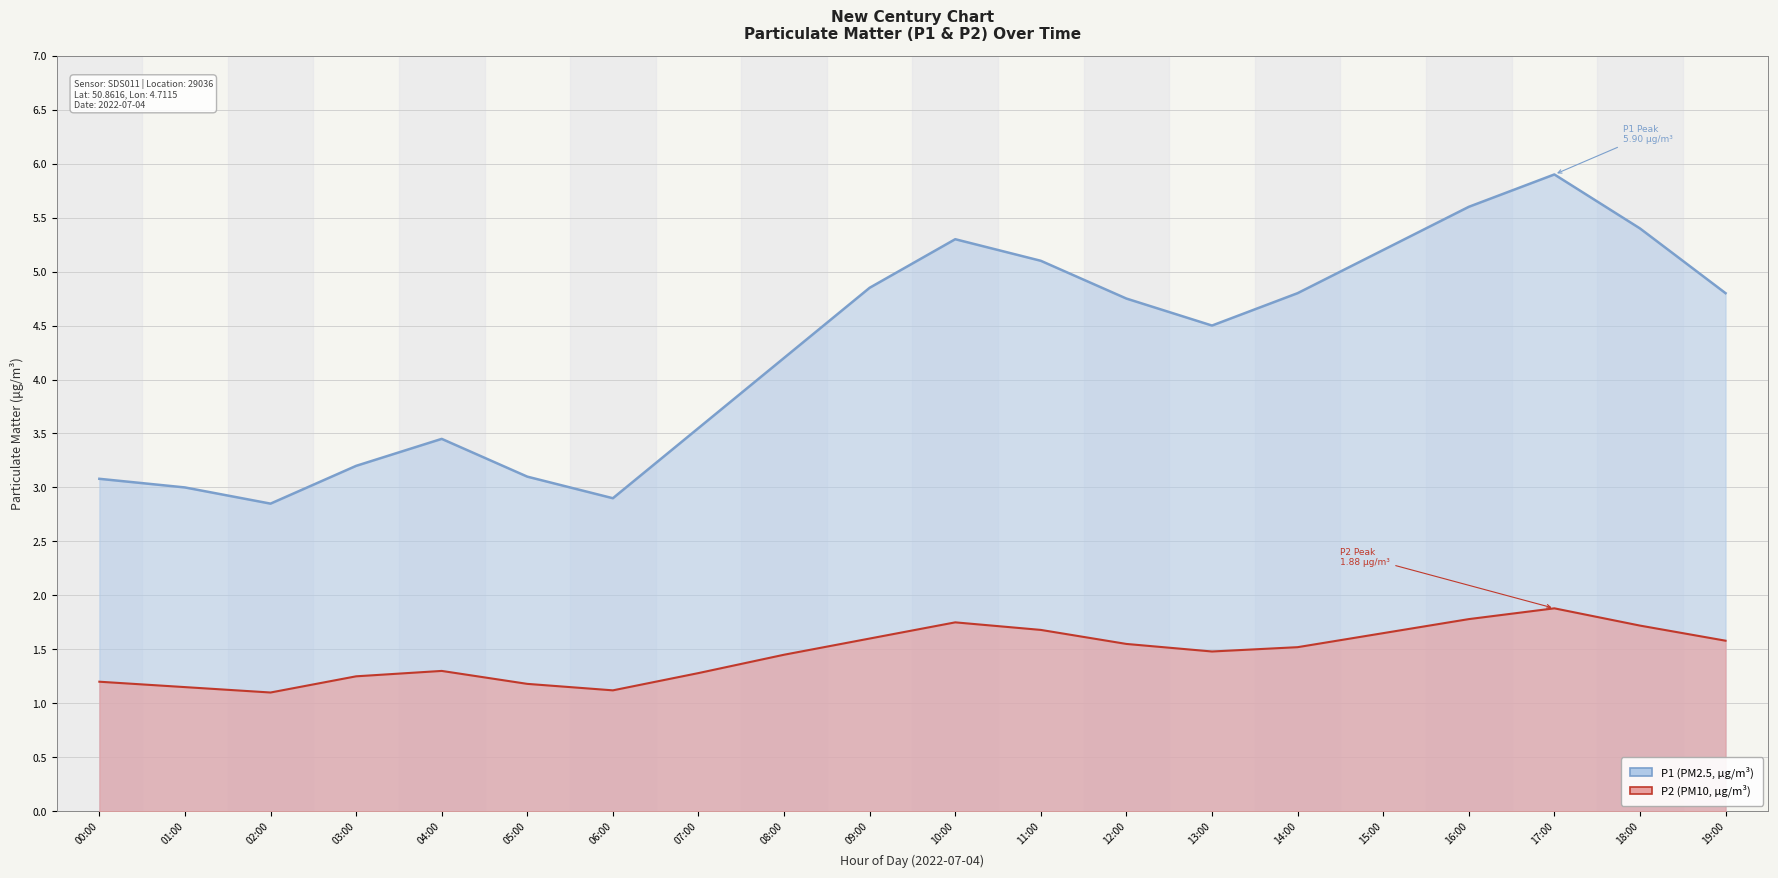

The P1 series shows 4.2 at 08:00. True or false?

True